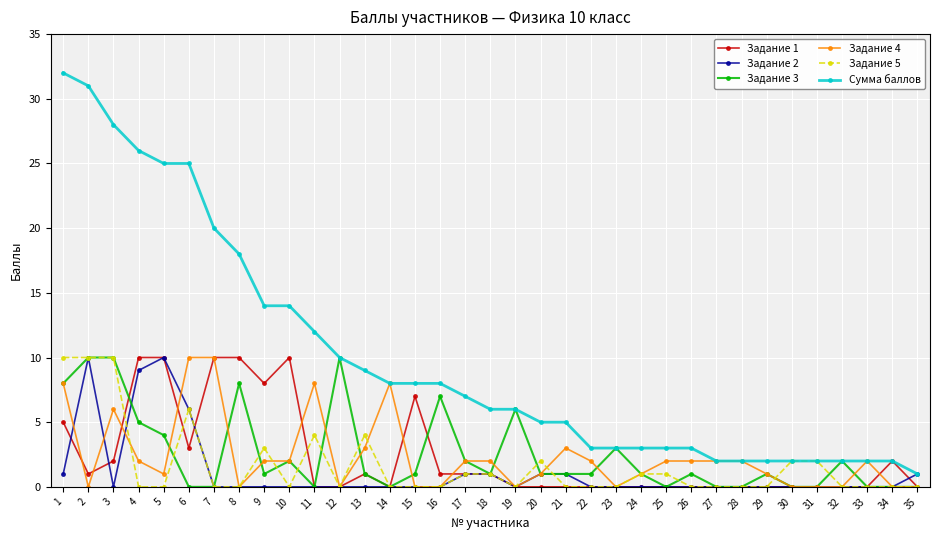

Is the value of Задание 3 at 19 greater than the value of Задание 5 at 22?

Yes